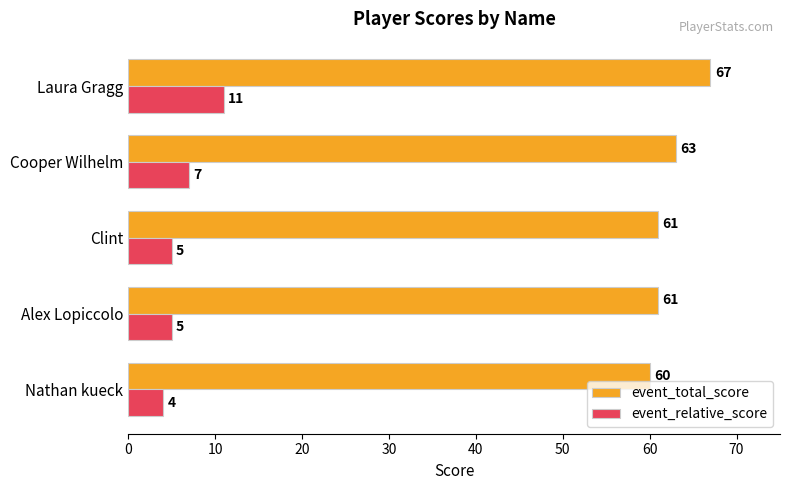

What is the sum of all event_total_score values?

312